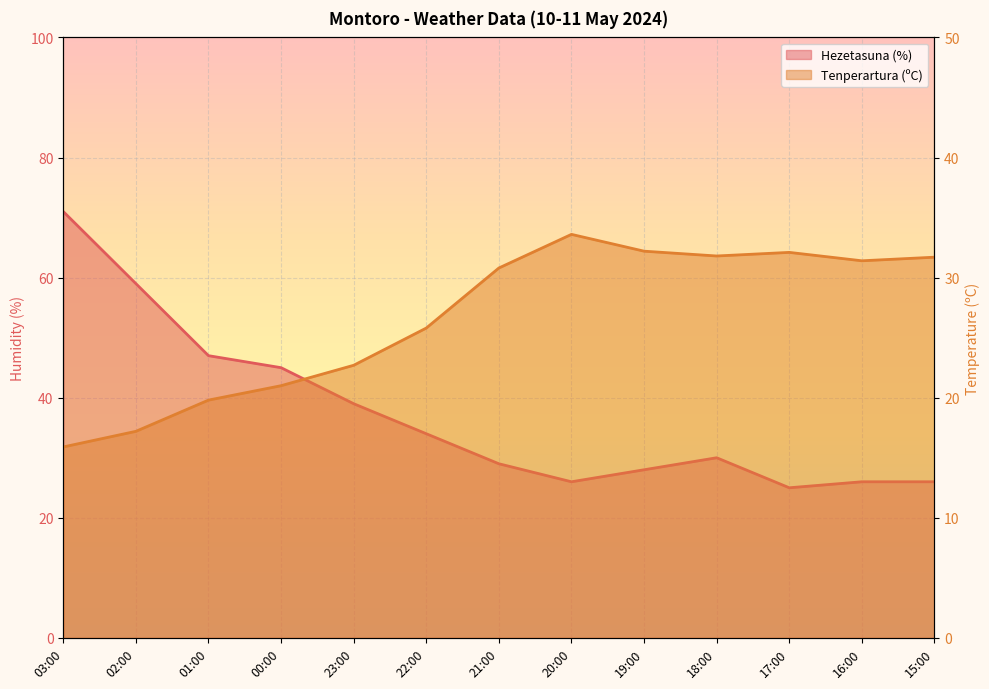

What is the difference between the second highest and second lowest values in the Tenperartura (ºC) series?

15.0